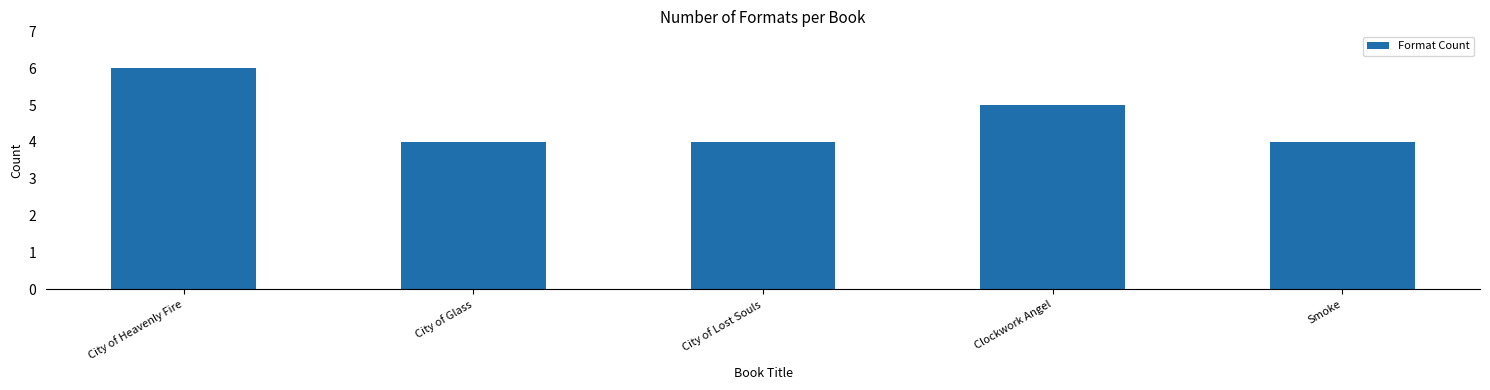

What is the label of the 1st bar from the left?

City of Heavenly Fire